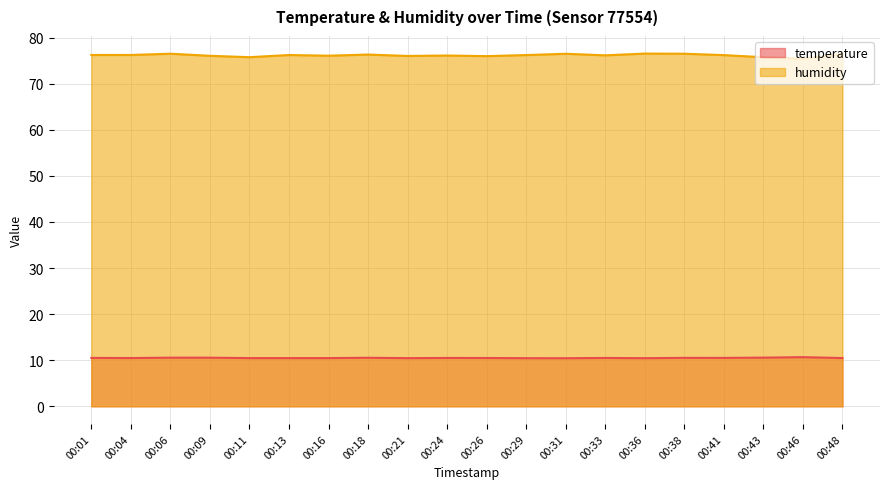

True or false: humidity has a value of 76.5 at 00:38.

True